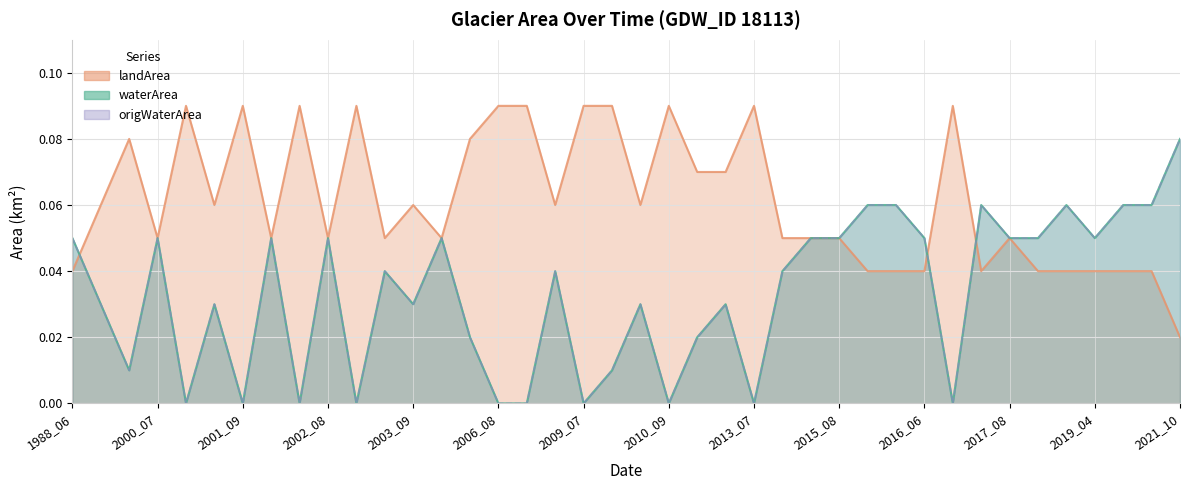

Rank the series at 2002_07 from highest to lowest value.

landArea, waterArea, origWaterArea